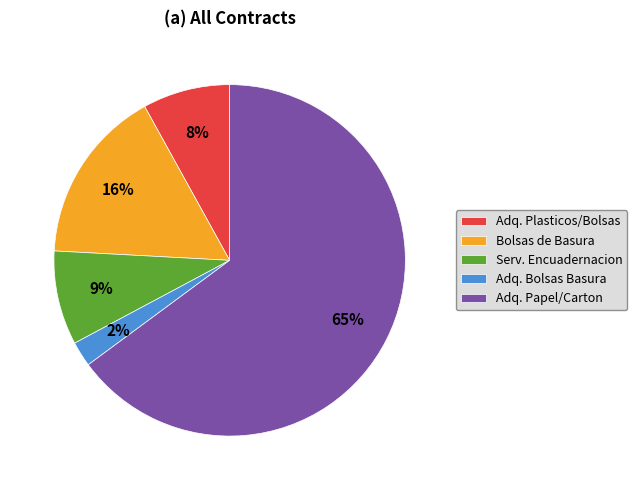

True or false: Adq. Papel/Carton accounts for 65% of the total.

True